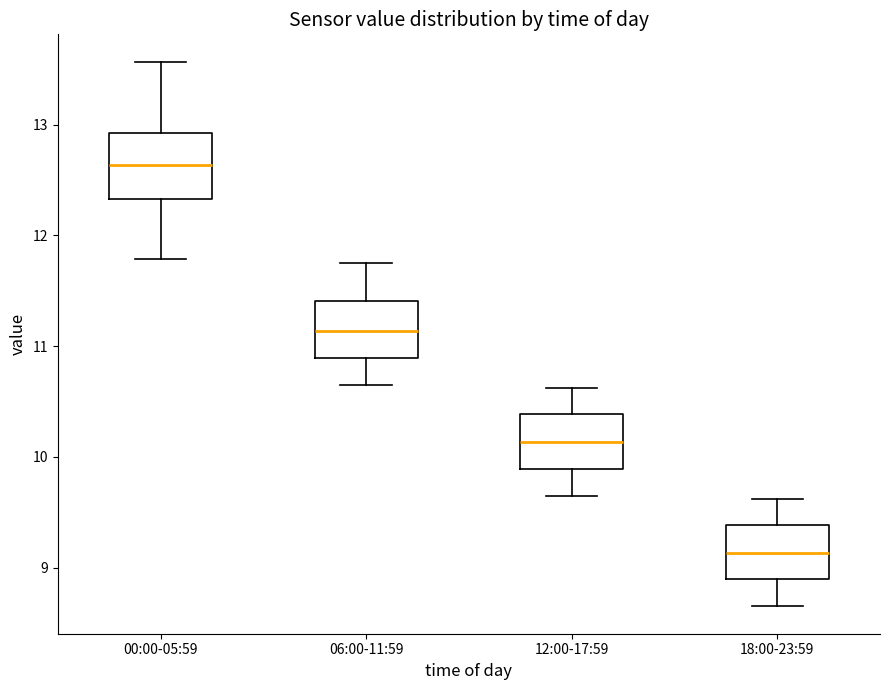

Reading left to right, transcribe this box plot: for each box, give where its median line is, the range the box spans, and where its two whiskers end, as read against the y-axis. The values are not printed on the chart, so give them approximately, as read against the axis.

00:00-05:59: median 12.6, box 12.3 to 12.9, whiskers 11.8 to 13.6
06:00-11:59: median 11.1, box 10.9 to 11.4, whiskers 10.7 to 11.8
12:00-17:59: median 10.1, box 9.9 to 10.4, whiskers 9.7 to 10.6
18:00-23:59: median 9.1, box 8.9 to 9.4, whiskers 8.7 to 9.6